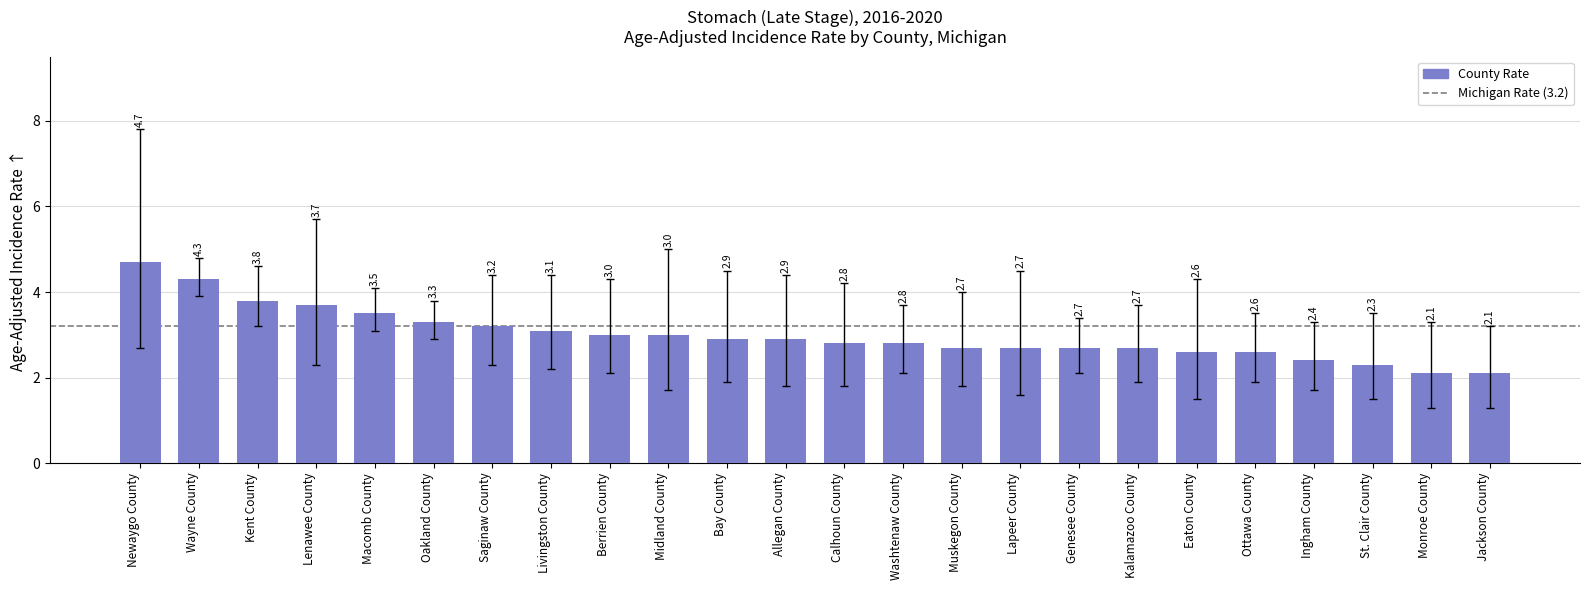

What is the average value?

3.0